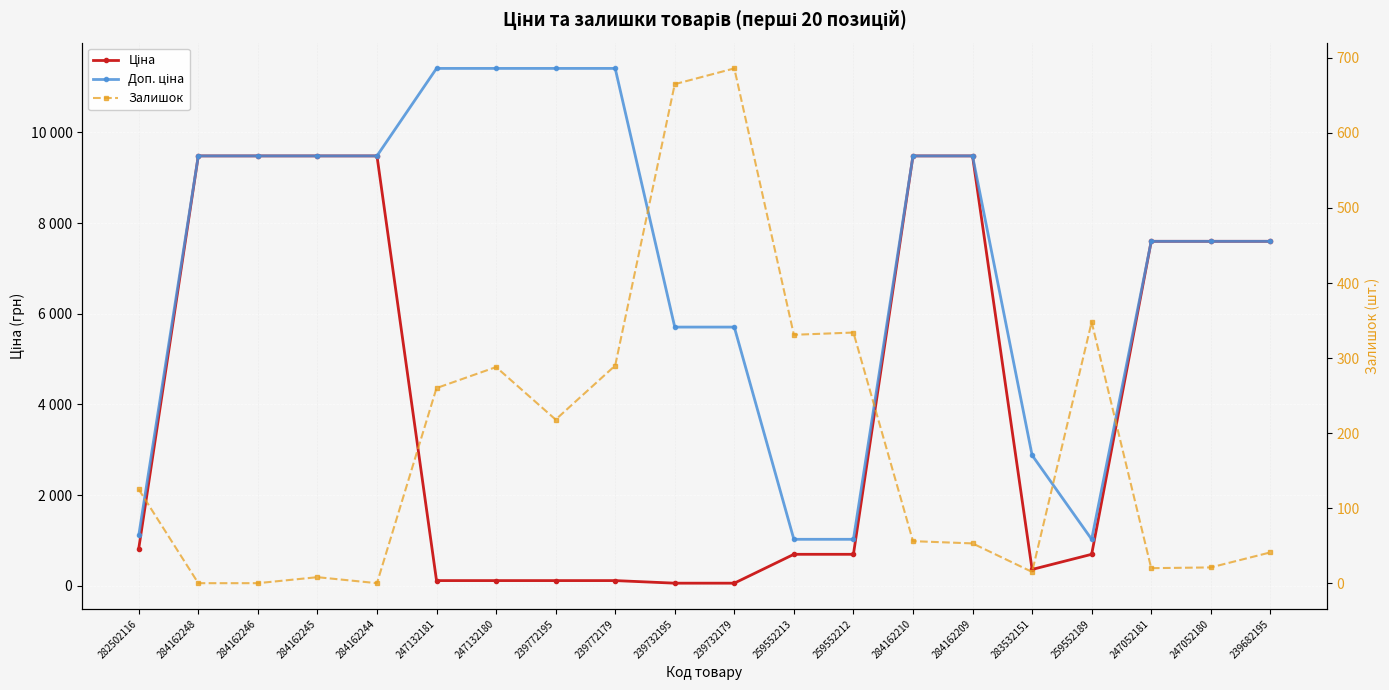

True or false: Доп. ціна and Залишок intersect in this chart.

False